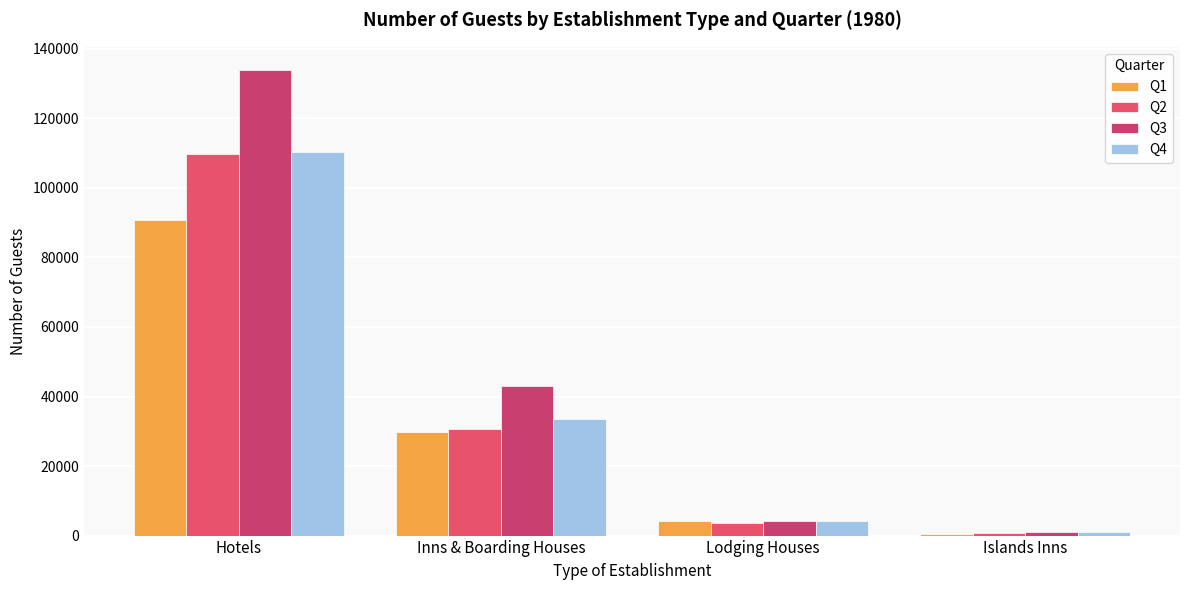

What is the difference between the maximum and minimum values in the Q4 series?

109332